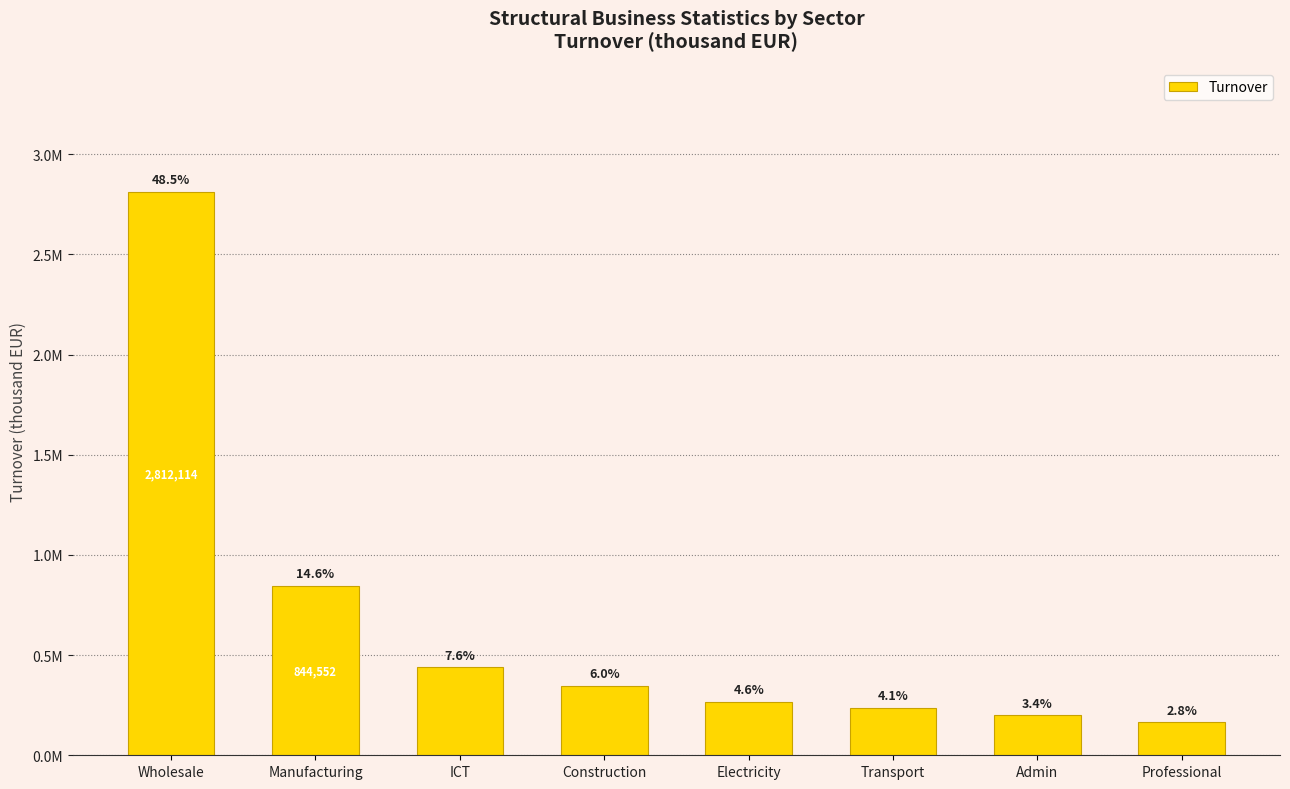

Rank the categories by value from highest to lowest.

Wholesale, Manufacturing, ICT, Construction, Electricity, Transport, Admin, Professional